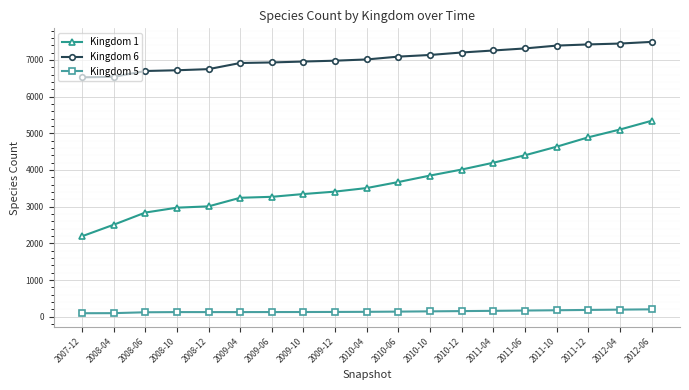

How many series are shown in this chart?

3